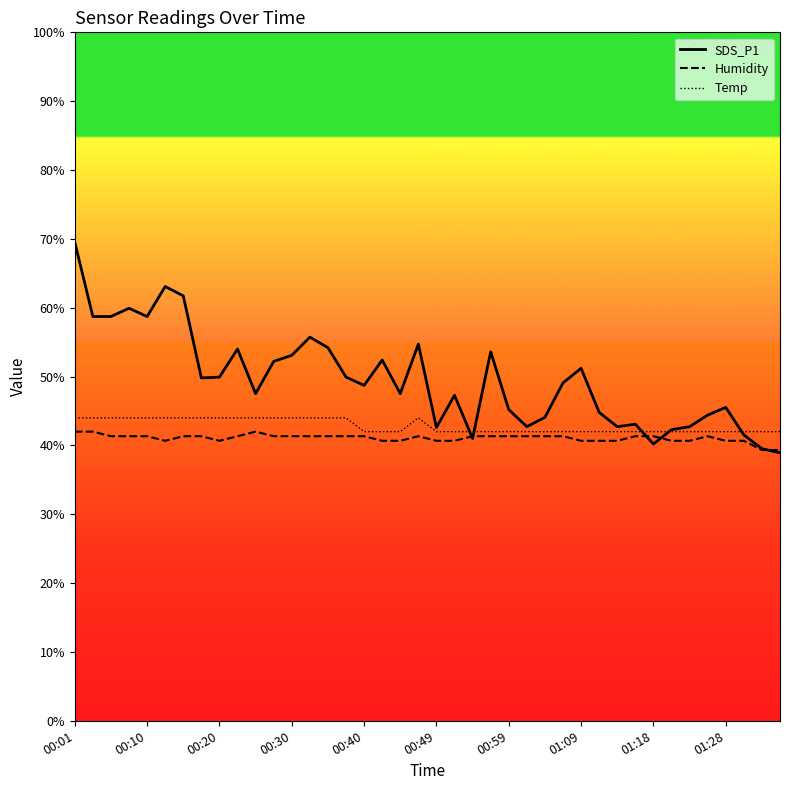

Which series has the widest spread of values?

SDS_P1